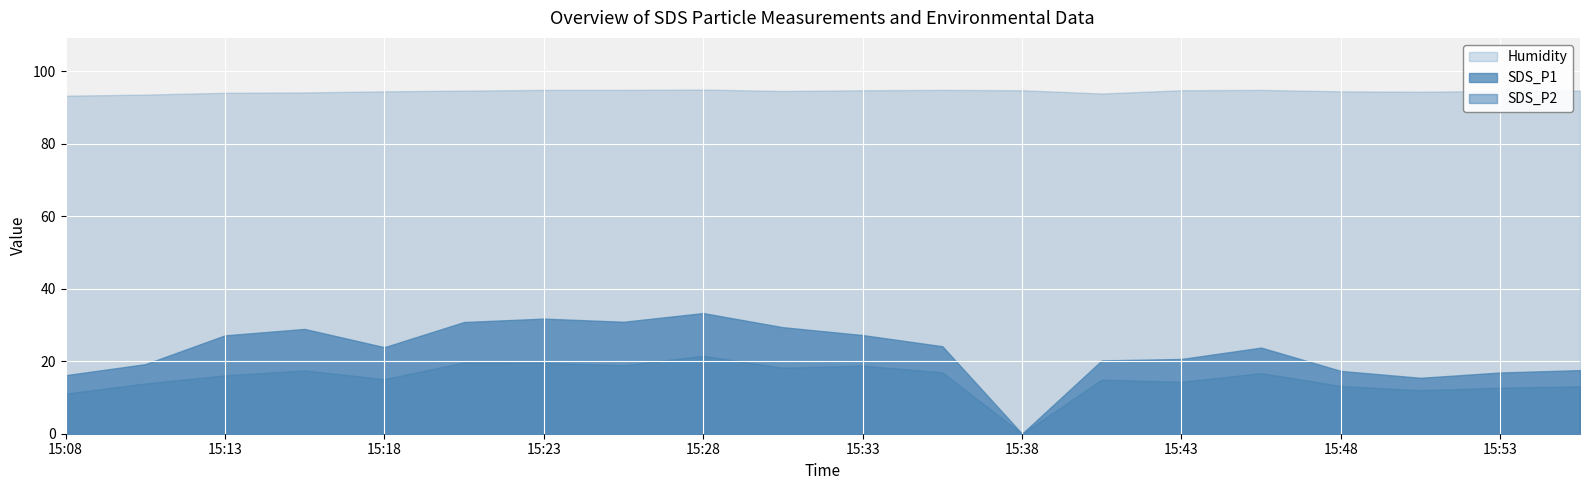

True or false: Humidity has a value of 141.2 at 15:23.

False